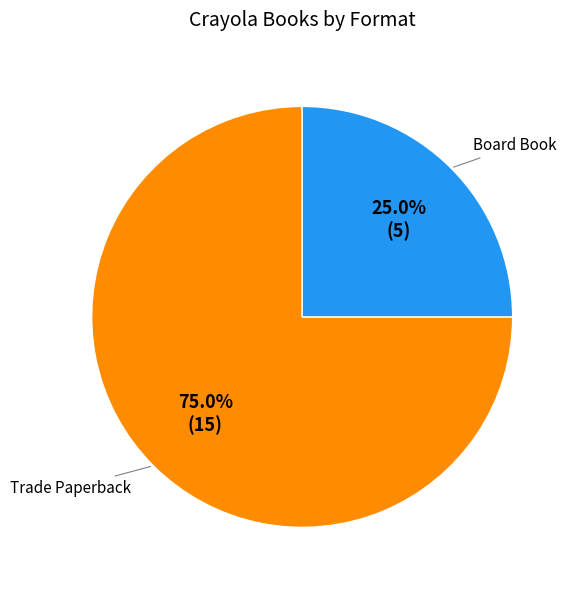

Is there any slice that represents more than half of the pie?

Yes